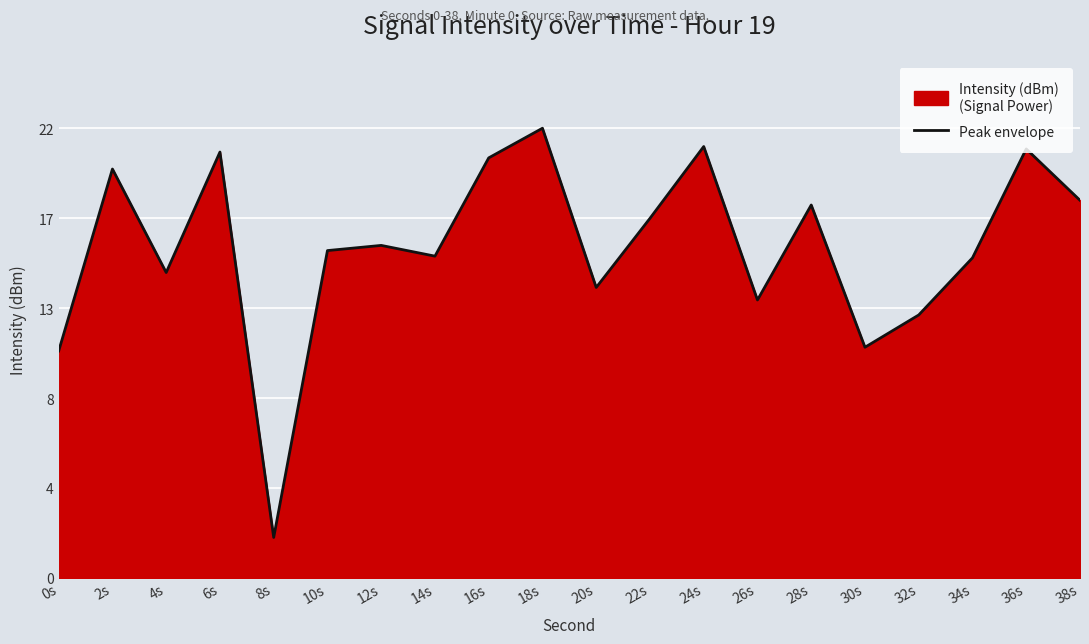

How many interior local valleys (lower than both neighbors) does the data have?

6